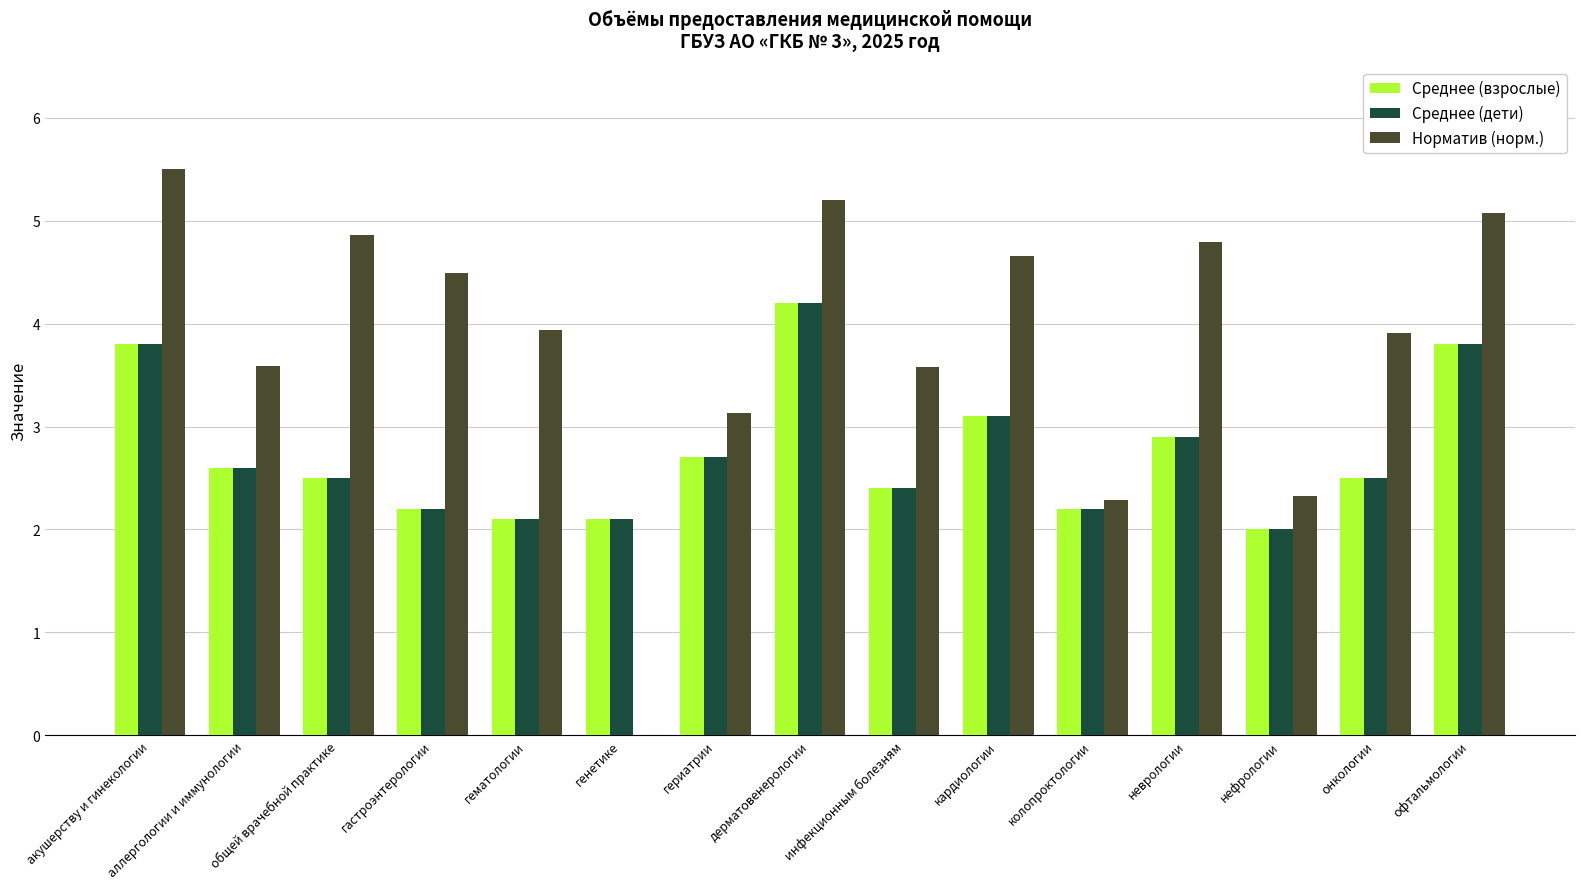

What is the sum of the Среднее (взрослые) values at офтальмологии and нефрологии?

5.8